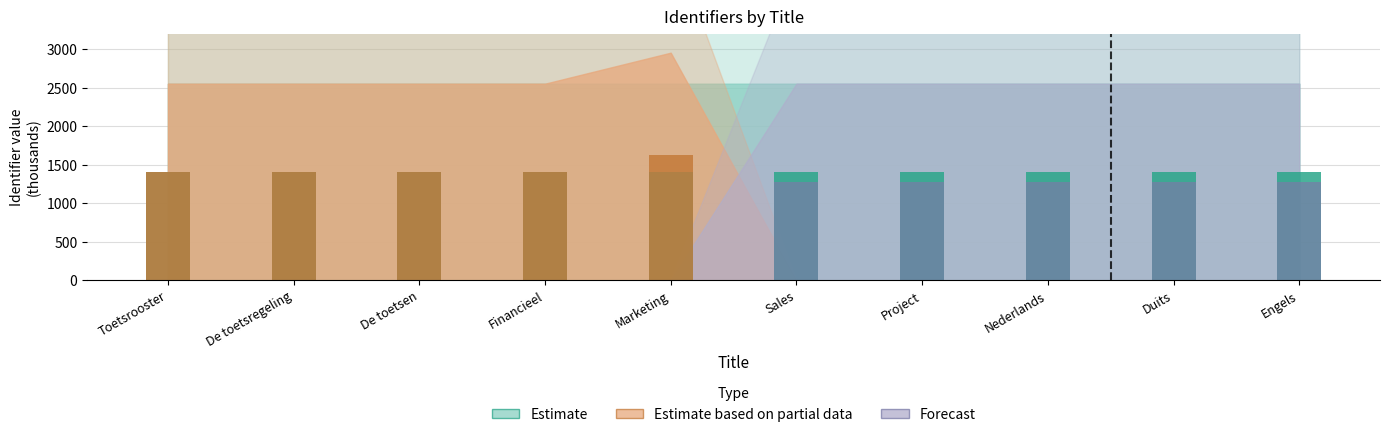

What is the sum of all Estimate based on partial data values?

7238.0